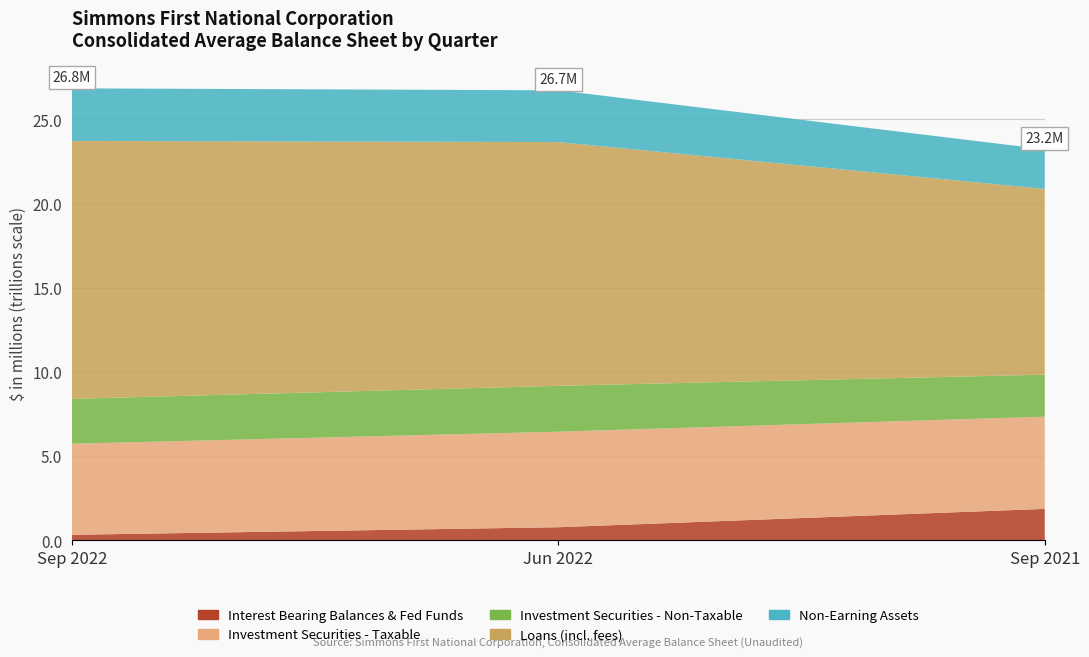

Reading left to right, what are all the values shown in this chart?

Interest Bearing Balances & Fed Funds: 327841	777098	1866530
Investment Securities - Taxable: 5408189	5674470	5475932
Investment Securities - Non-Taxable: 2665515	2725610	2496958
Loans (incl. fees): 15320833	14478183	11030438
Non-Earning Assets: 3123634	3074384	2353549